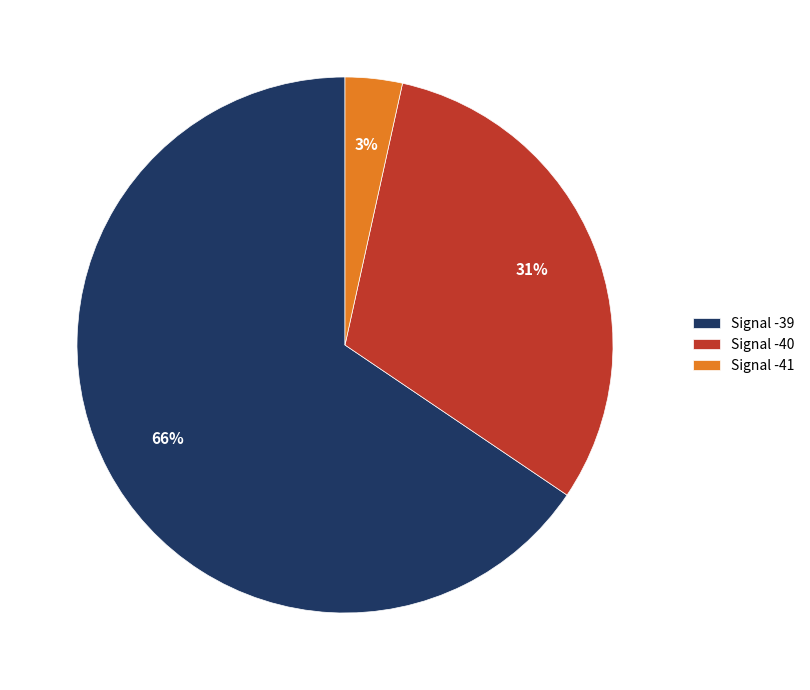

What is the smallest slice in the pie chart?

Signal -41